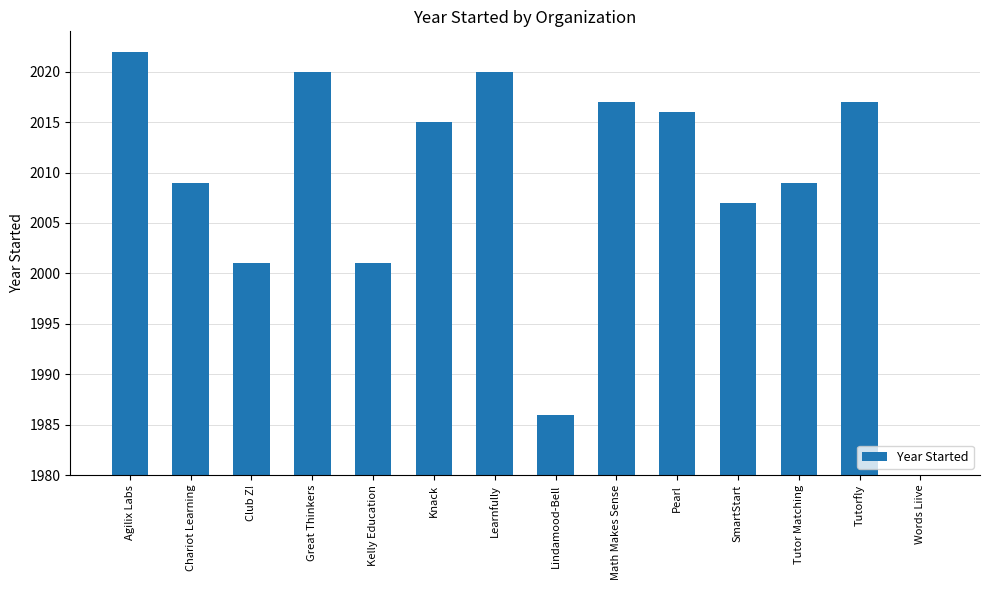

What is the difference between the values at Lindamood-Bell and Math Makes Sense?

31